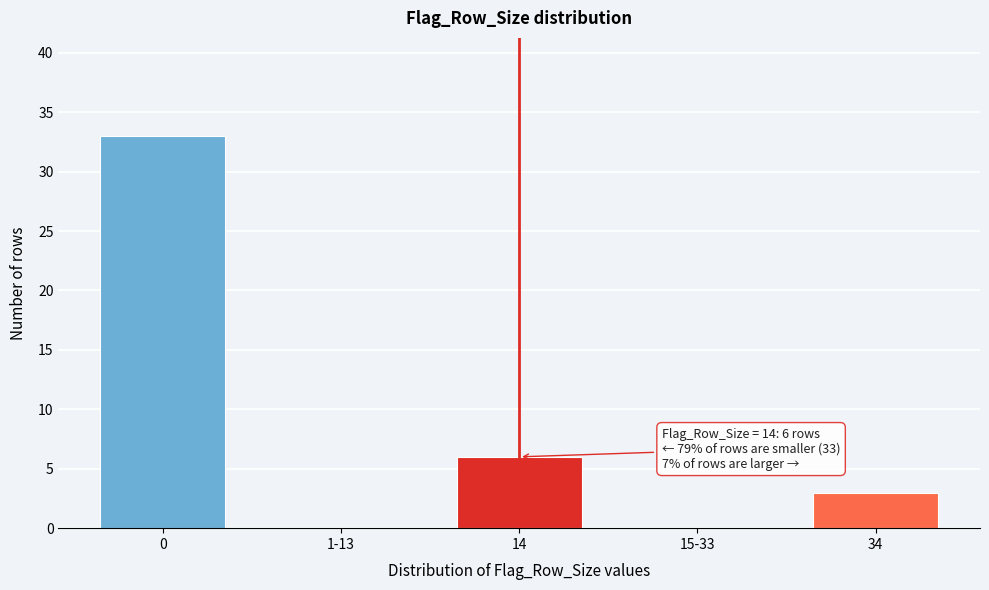

Reading left to right, list all the values displayed in this chart.

0=33	1-13=0	14=6	15-33=0	34=3